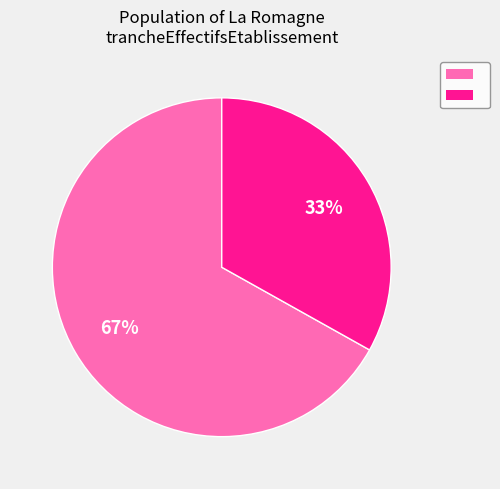

To the nearest percent, what is the average slice percentage?

50%